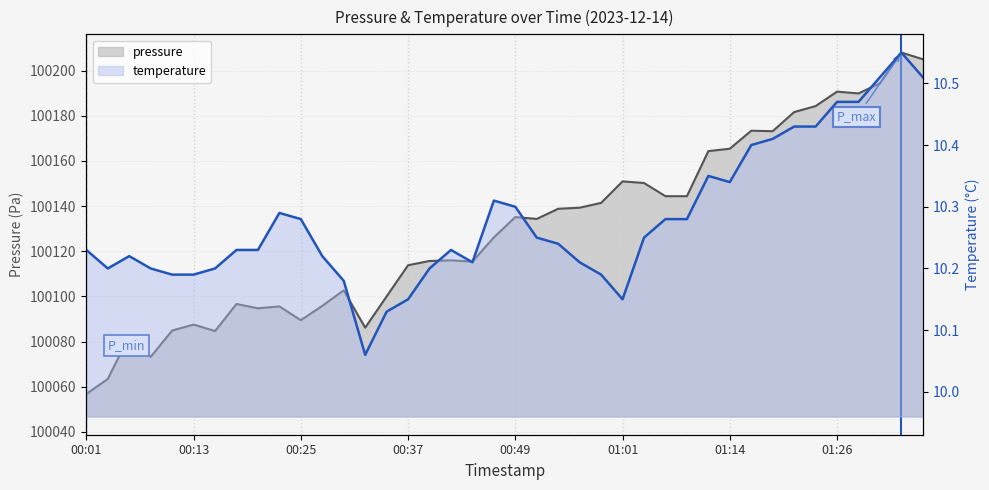

Reading left to right, what are all the values shown in this chart?

pressure: 100056.8	100063.4	100082.5	100073.2	100084.9	100087.5	100084.7	100096.6	100094.8	100095.6	100089.5	100095.8	100102.7	100086.2	100100.0	100113.8	100115.7	100116.0	100115.4	100126.1	100135.1	100134.3	100138.8	100139.3	100141.4	100150.9	100150.2	100144.4	100144.4	100164.3	100165.4	100173.4	100173.2	100181.6	100184.3	100190.7	100189.9	100194.4	100208.0	100205.0
temperature: 10.2	10.2	10.2	10.2	10.2	10.2	10.2	10.2	10.2	10.3	10.3	10.2	10.2	10.1	10.1	10.2	10.2	10.2	10.2	10.3	10.3	10.2	10.2	10.2	10.2	10.2	10.2	10.3	10.3	10.3	10.3	10.4	10.4	10.4	10.4	10.5	10.5	10.5	10.6	10.5